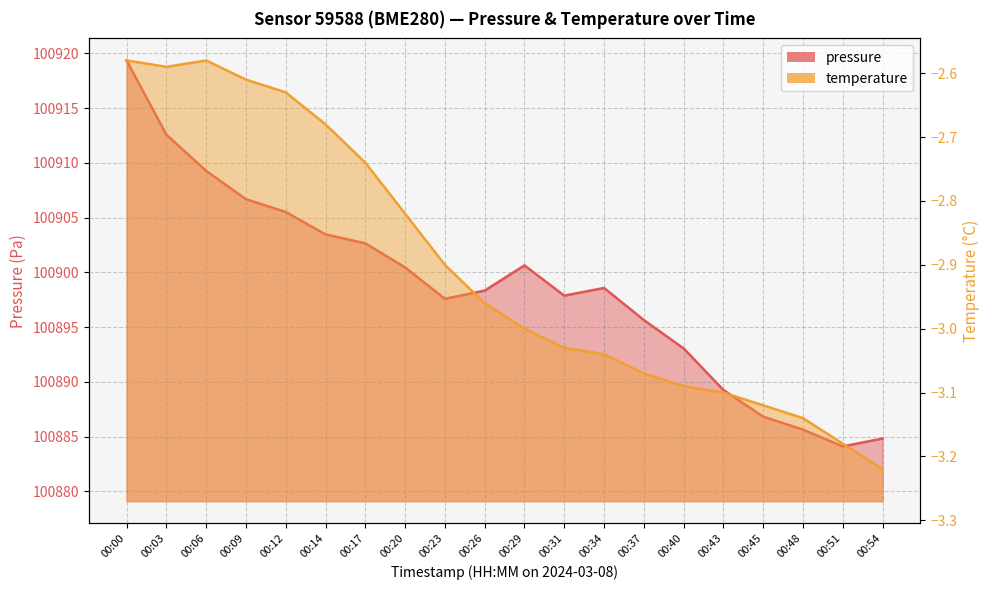

Reading left to right, transcribe all the data shown in this chart.

pressure: 00:00=100919.4	00:03=100912.6	00:06=100909.3	00:09=100906.7	00:12=100905.5	00:14=100903.5	00:17=100902.7	00:20=100900.5	00:23=100897.6	00:26=100898.3	00:29=100900.6	00:31=100897.9	00:34=100898.6	00:37=100895.6	00:40=100893.1	00:43=100889.3	00:45=100886.8	00:48=100885.6	00:51=100884.1	00:54=100884.8
temperature: 00:00=-2.6	00:03=-2.6	00:06=-2.6	00:09=-2.6	00:12=-2.6	00:14=-2.7	00:17=-2.7	00:20=-2.8	00:23=-2.9	00:26=-3.0	00:29=-3.0	00:31=-3.0	00:34=-3.0	00:37=-3.1	00:40=-3.1	00:43=-3.1	00:45=-3.1	00:48=-3.1	00:51=-3.2	00:54=-3.2